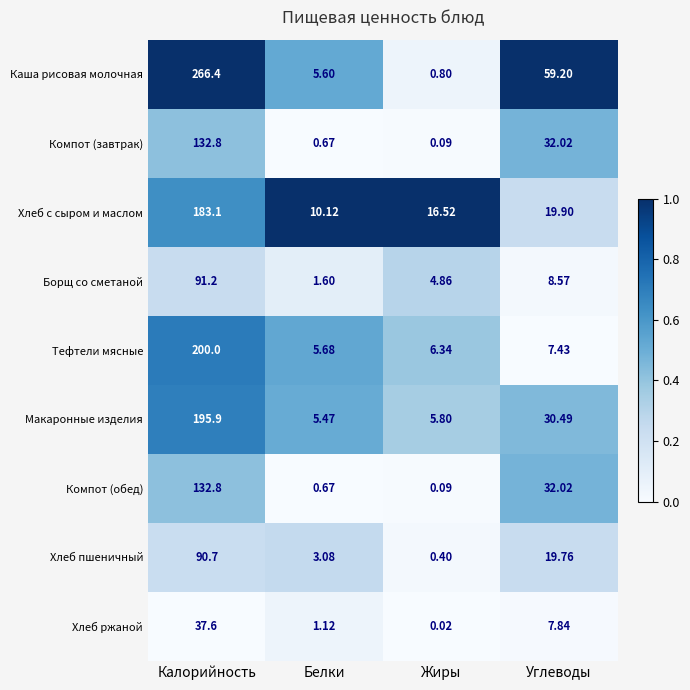

Which label corresponds to the largest value in the chart?

Калорийность